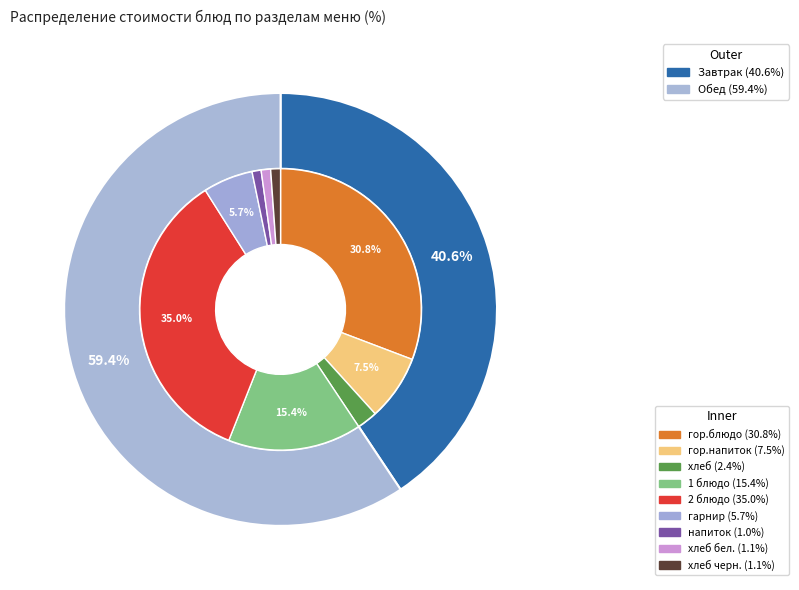

Is 1 блюдо the majority of the pie?

No